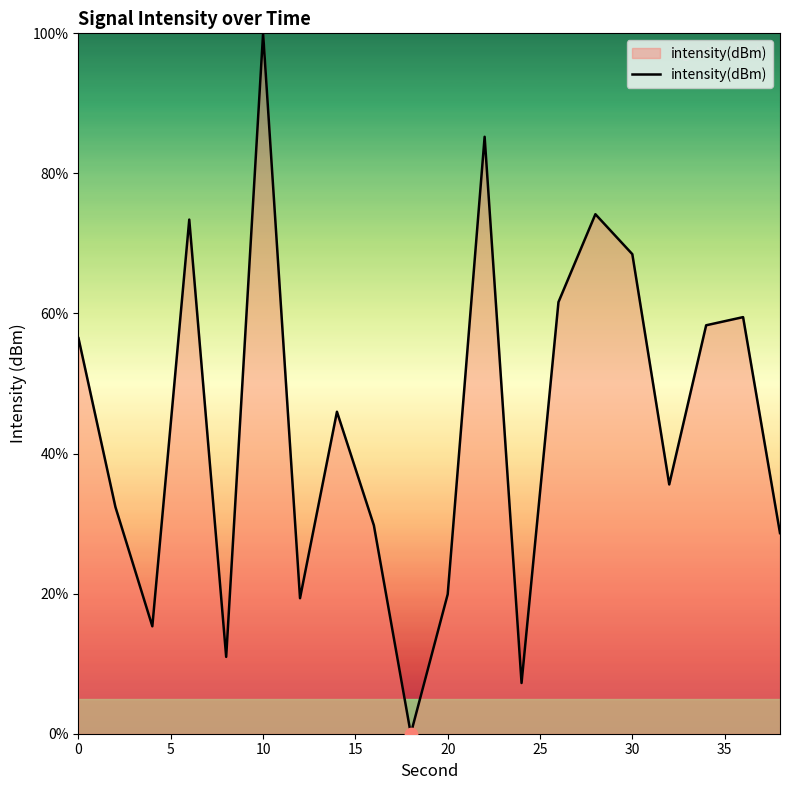

What is the difference between the maximum and minimum values?

100.0